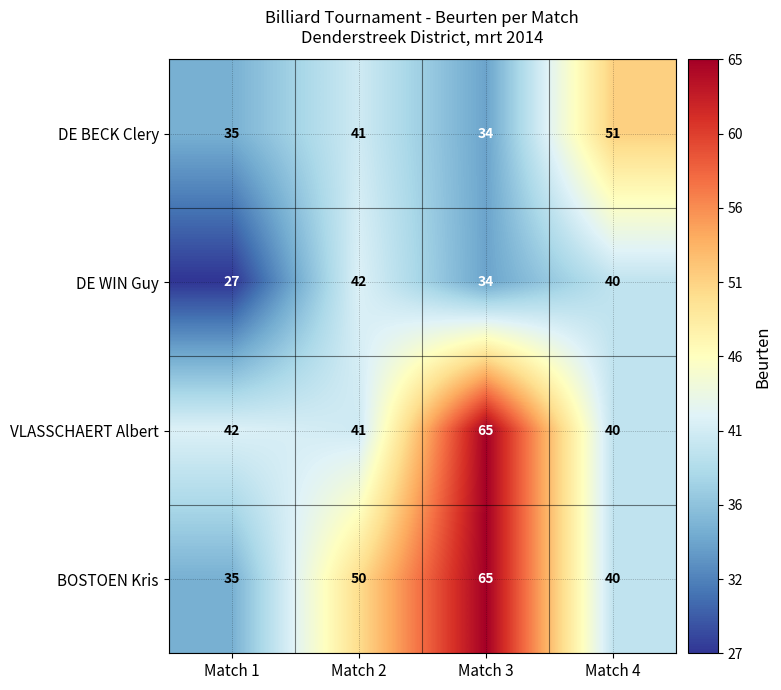

What is the sum of the BOSTOEN Kris values at Match 3 and Match 1?

100